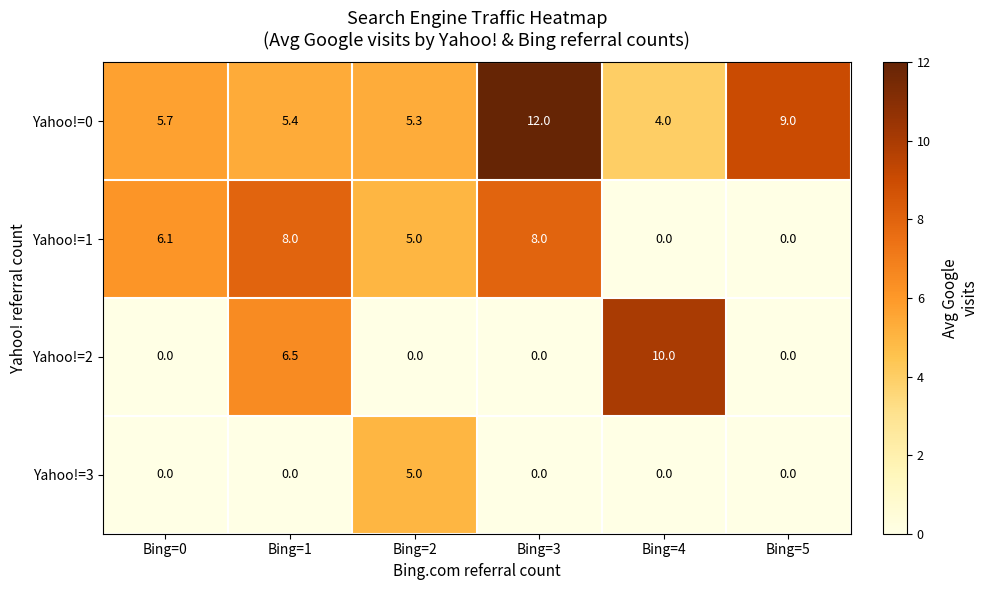

Which series has the largest total across all categories?

Yahoo!=0